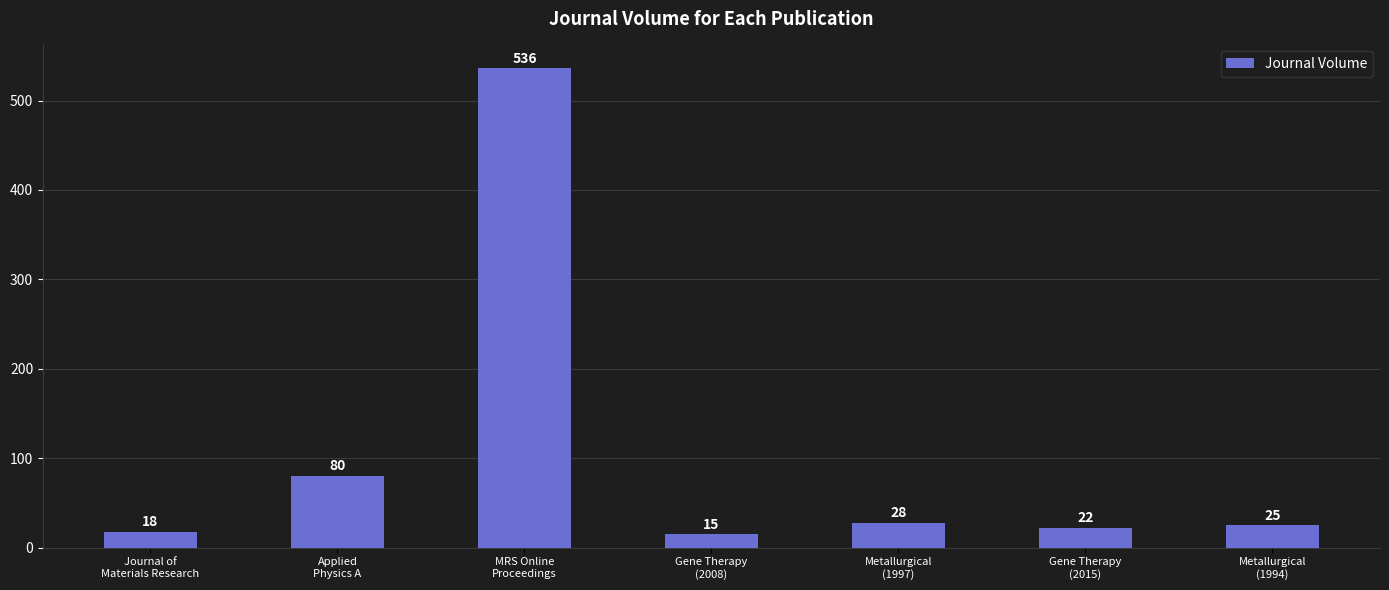

Approximately how many times larger is the value at Journal of
Materials Research compared to Gene Therapy
(2015)?

0.8